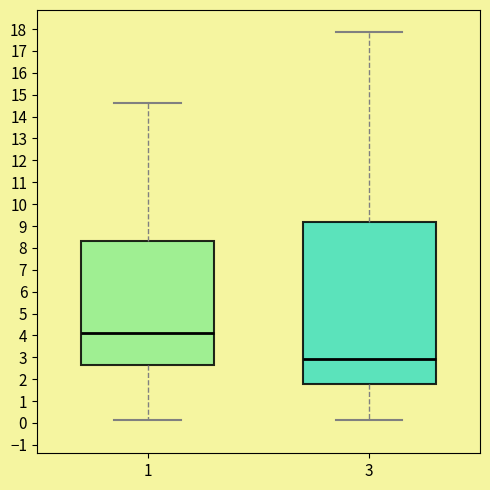

Which box's median line is the highest?

1